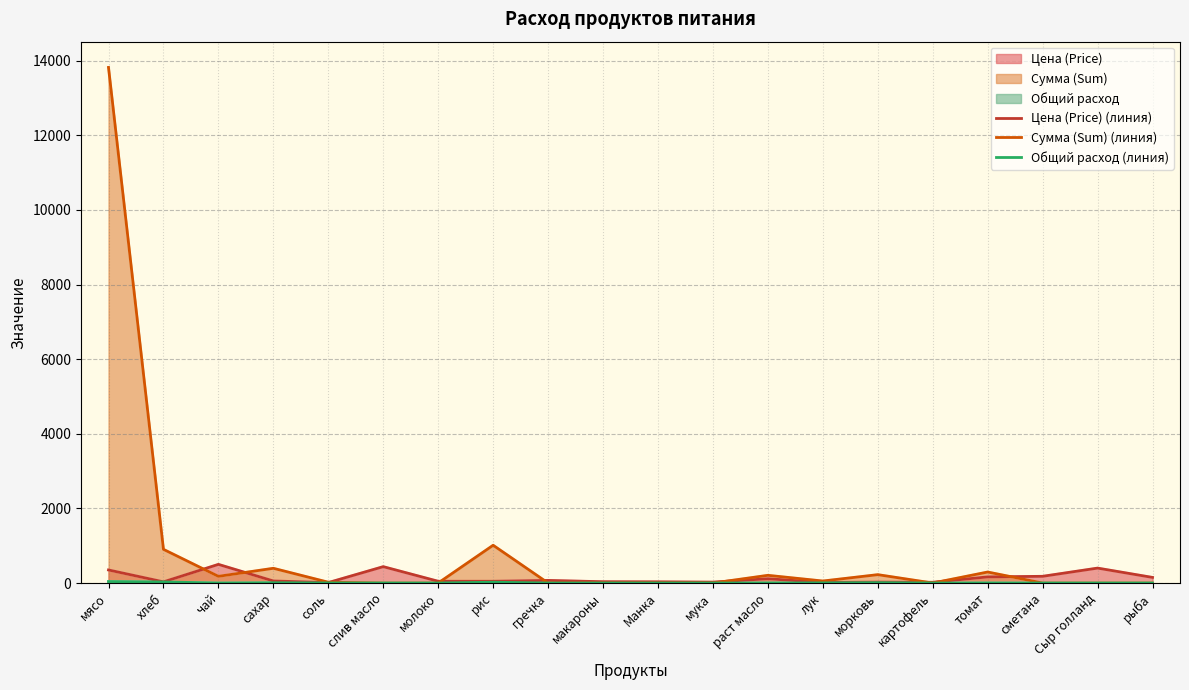

How many interior local valleys does the Сумма (Sum) (линия) series have?

3